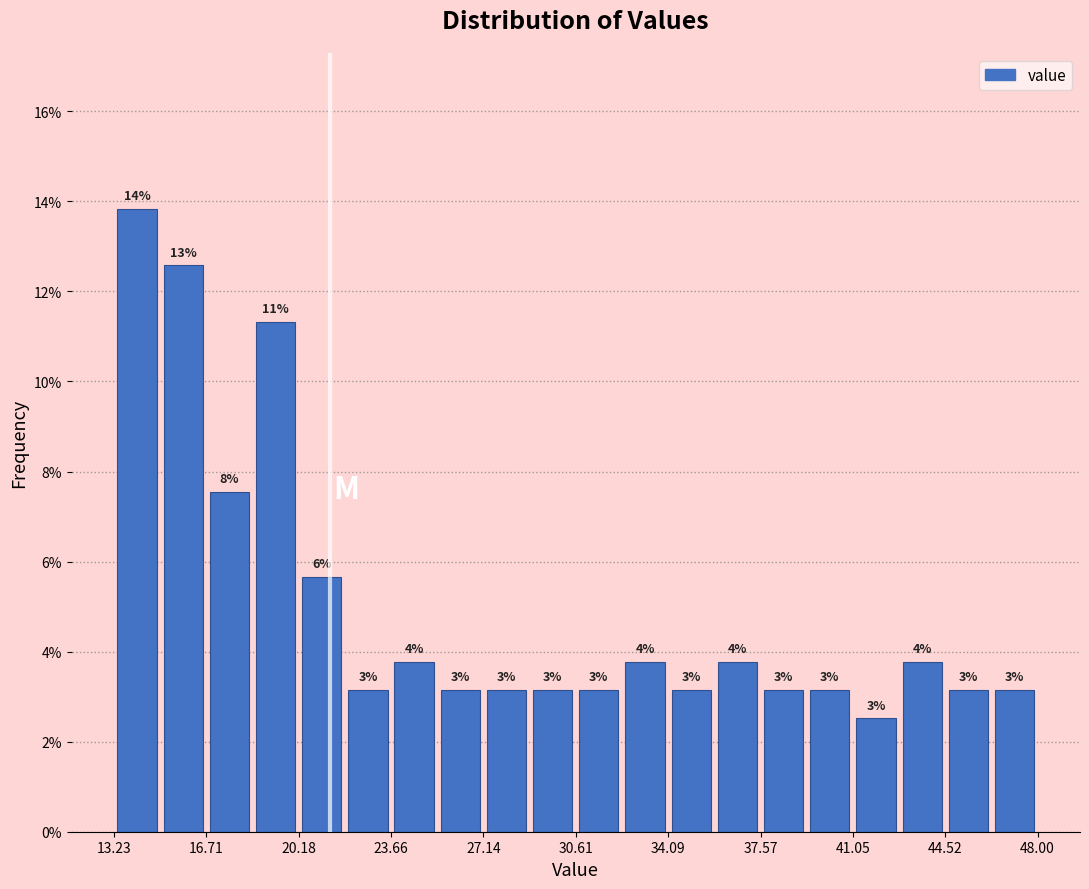

Around what value on the x-axis is the tallest bar? Give the approximate position of its centre, as read against the axis.

14.0